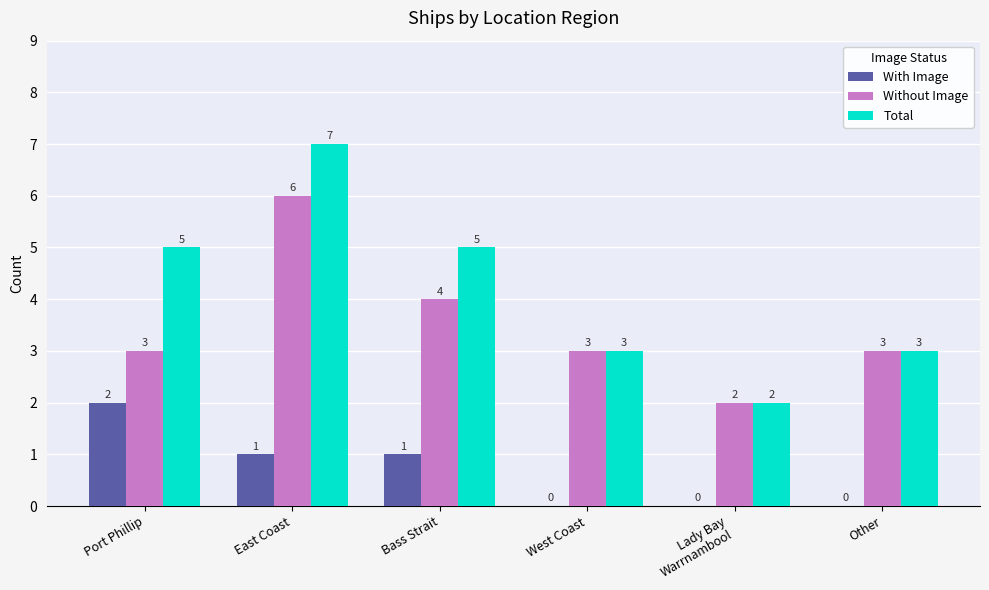

How many data points does each series have?

6